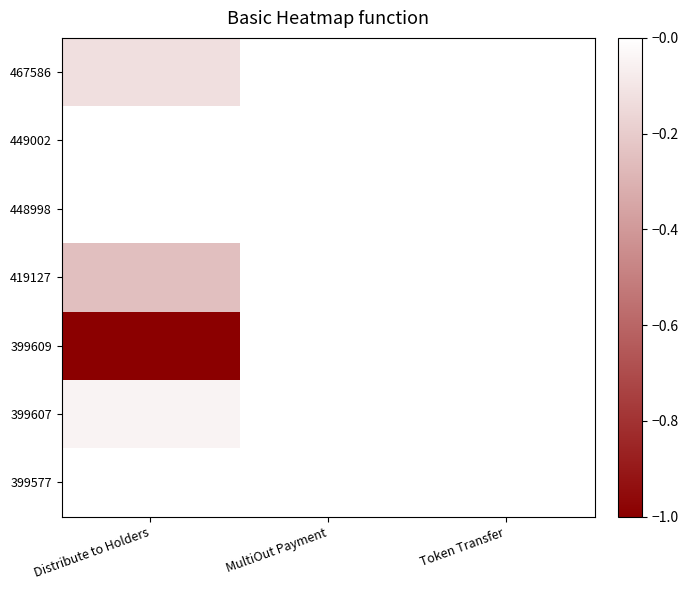

Reading left to right, transcribe all the data shown in this chart.

467586: Distribute to Holders=0.1	MultiOut Payment=0.0	Token Transfer=0.0
449002: Distribute to Holders=0.0	MultiOut Payment=0.0	Token Transfer=0.0
448998: Distribute to Holders=0.0	MultiOut Payment=0.0	Token Transfer=0.0
419127: Distribute to Holders=0.2	MultiOut Payment=0.0	Token Transfer=0.0
399609: Distribute to Holders=1.0	MultiOut Payment=0.0	Token Transfer=0.0
399607: Distribute to Holders=0.1	MultiOut Payment=0.0	Token Transfer=0.0
399577: Distribute to Holders=0.0	MultiOut Payment=0.0	Token Transfer=0.0